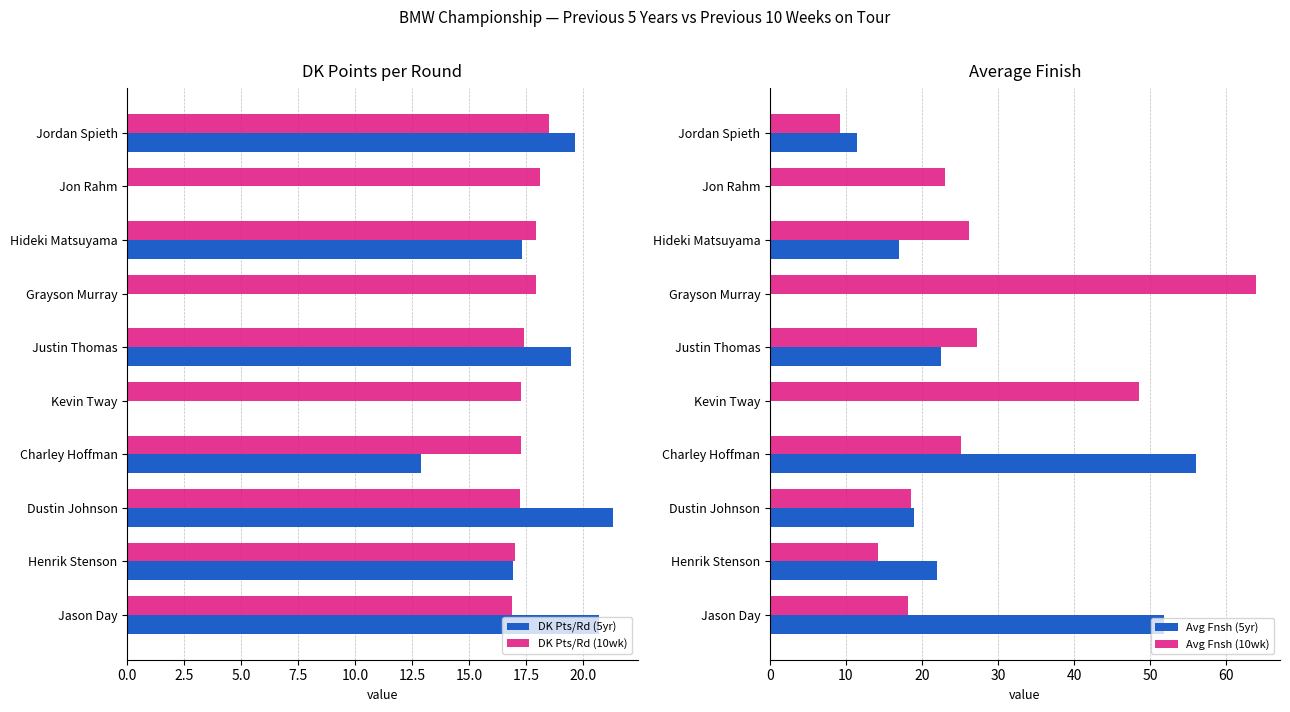

Is the value of DK Pts/Rd (5yr) at Kevin Tway greater than the value of DK Pts/Rd (10wk) at Henrik Stenson?

No